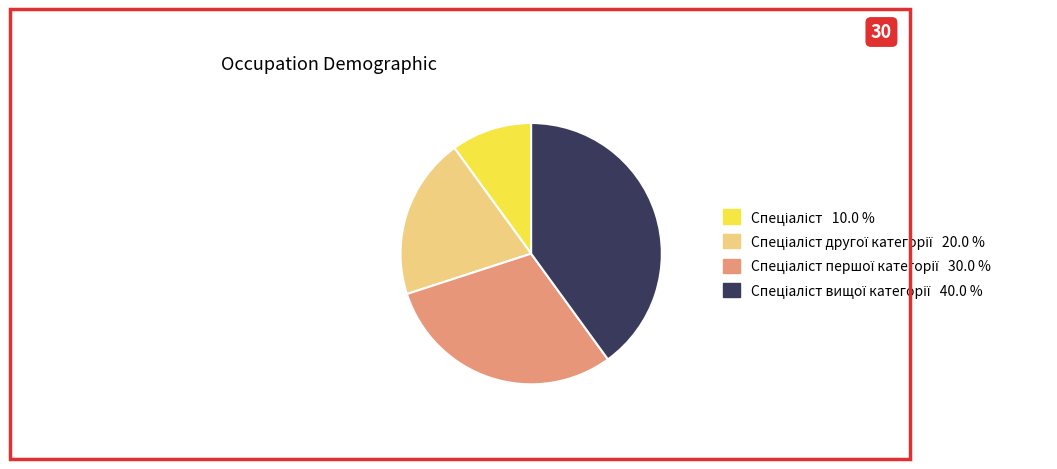

Is there any slice that represents more than half of the pie?

No